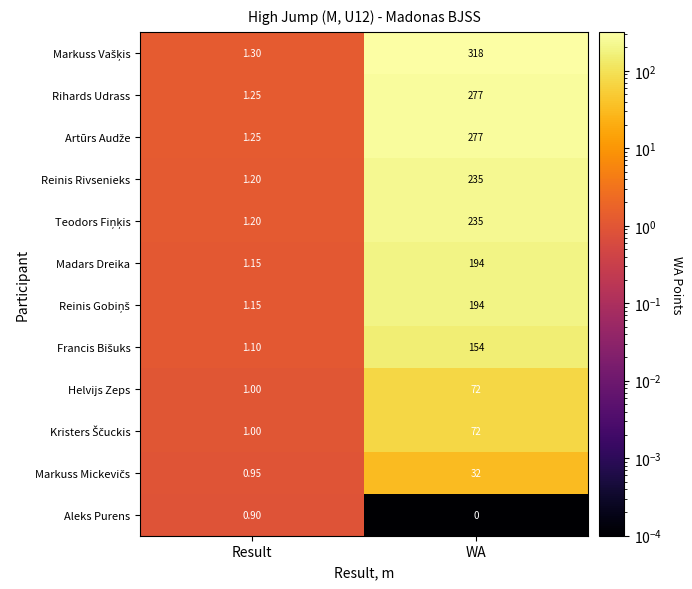

What is the spread (max minus min) of values at Result?

0.4